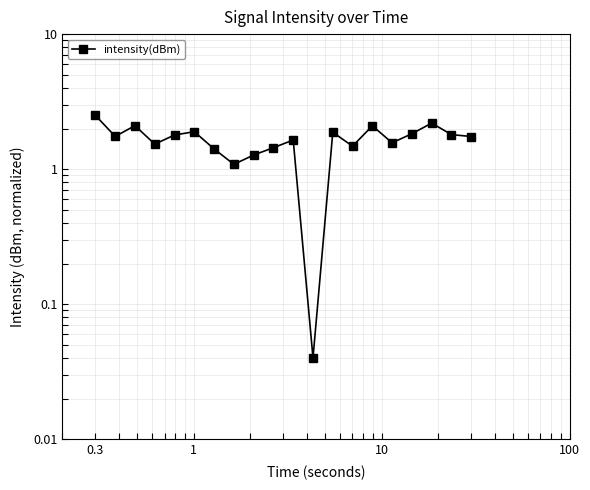

Reading left to right, extract all data points from this chart.

2.5	1.7	2.1	1.5	1.8	1.9	1.4	1.1	1.3	1.4	1.6	0.0	1.9	1.5	2.1	1.6	1.8	2.2	1.8	1.7